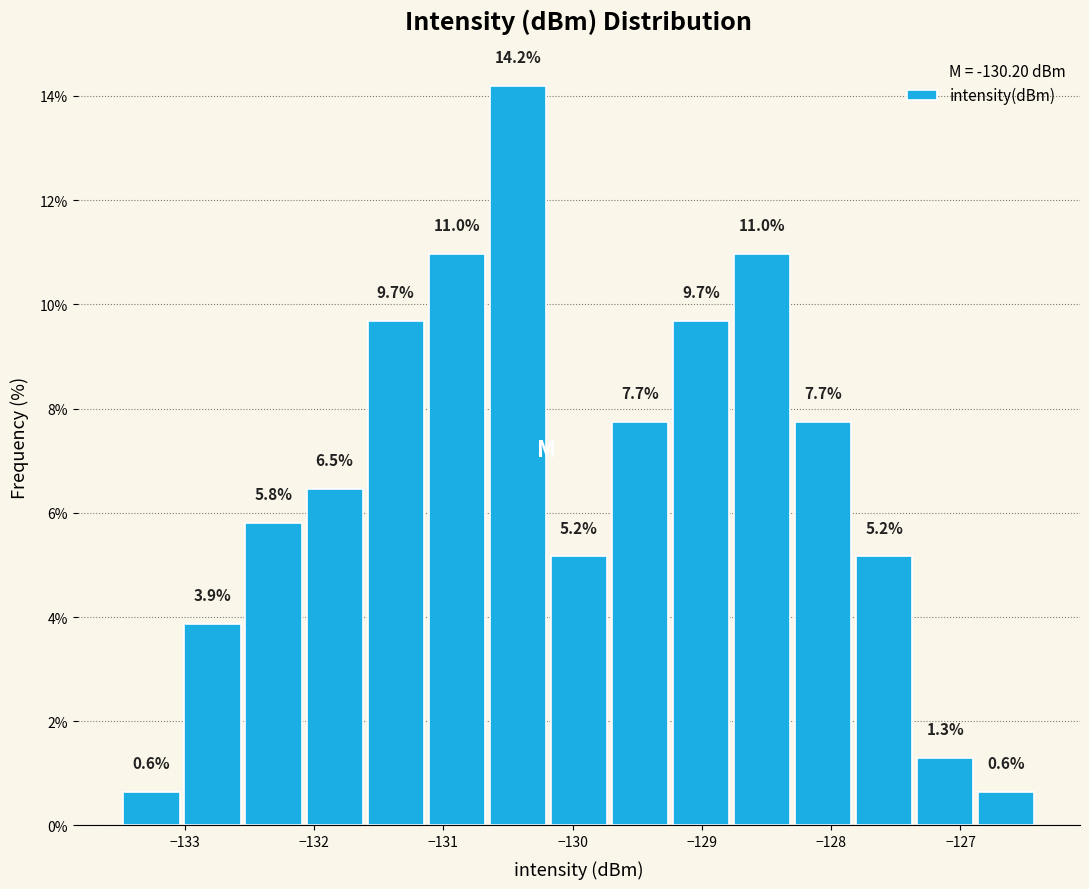

Which range on the x-axis has the tallest bar?

-130.7 to -130.2